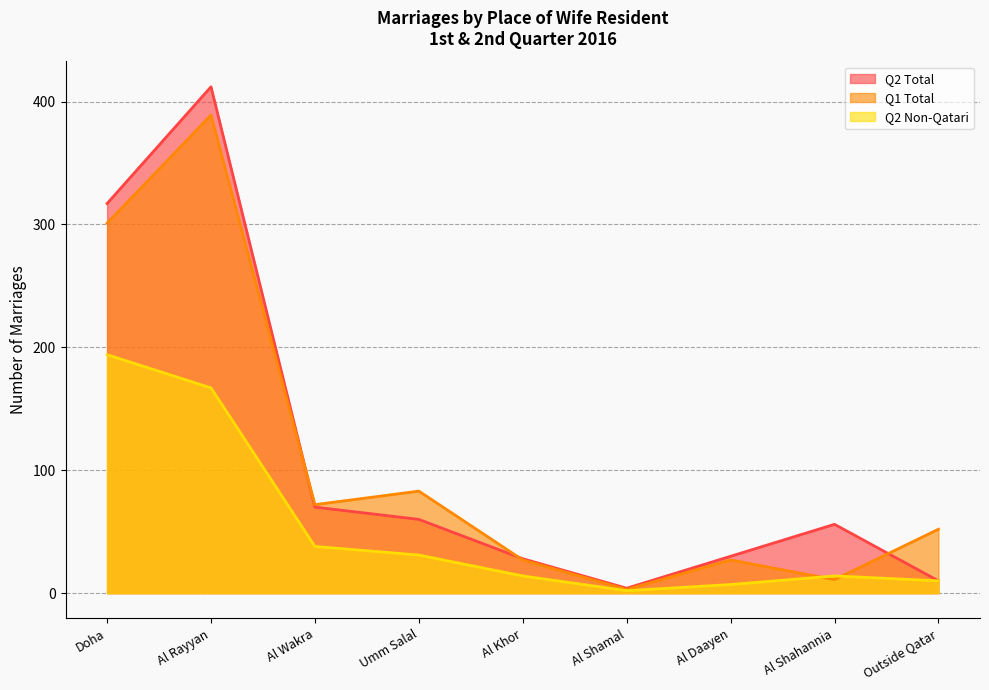

How many times do Q2 Non-Qatari and Q1 Total cross each other?

2